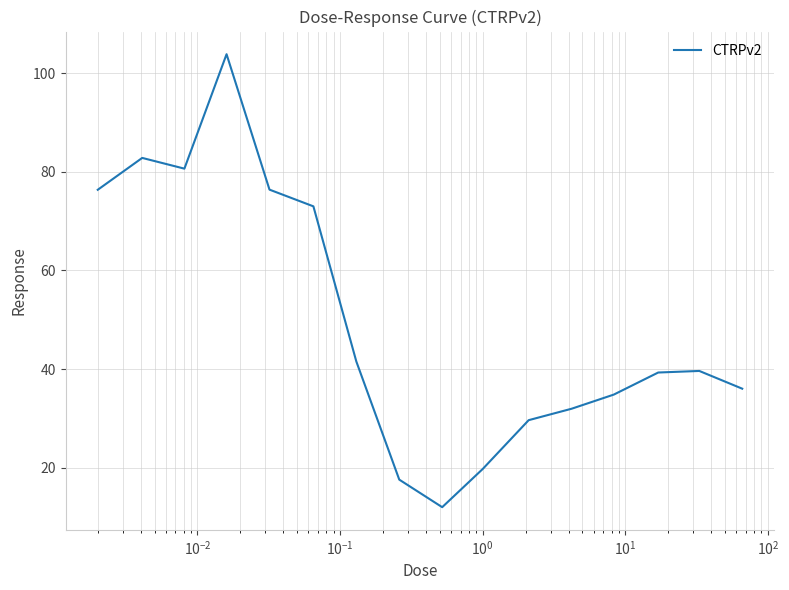

What is the minimum value shown in the chart?

12.0